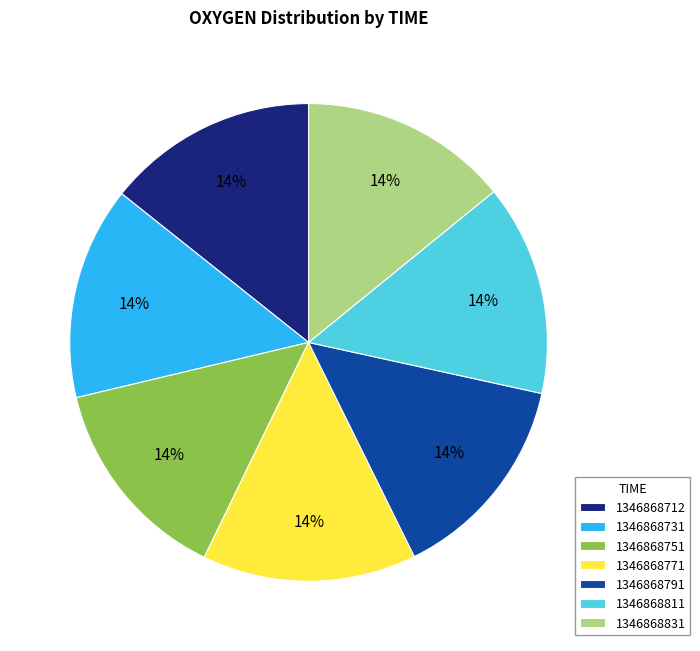

Do 1346868771 and 1346868831 together represent more than half of the pie?

No